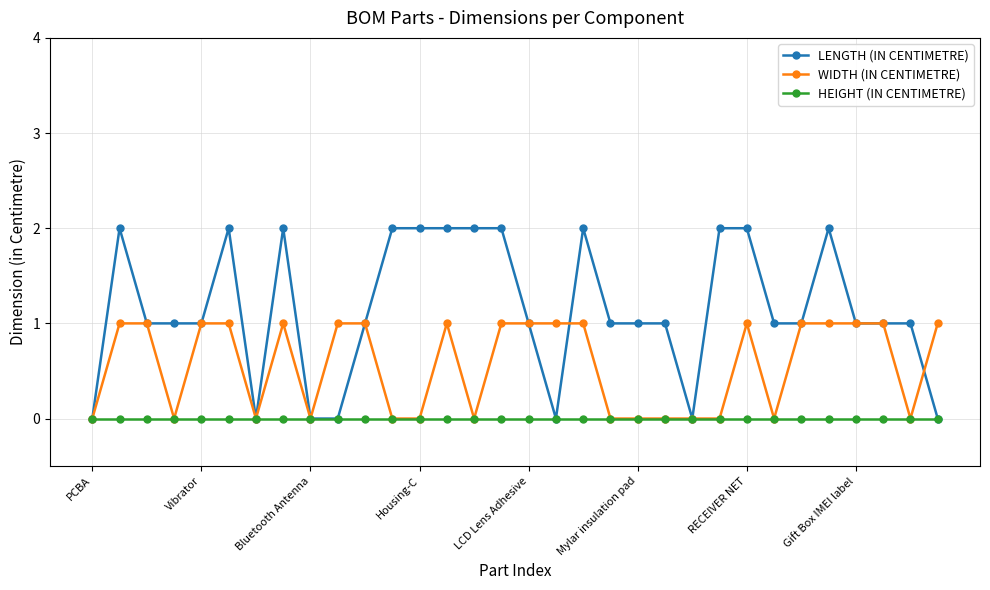

True or false: LENGTH (IN CENTIMETRE) has more than 2 points higher than both neighbors.

True